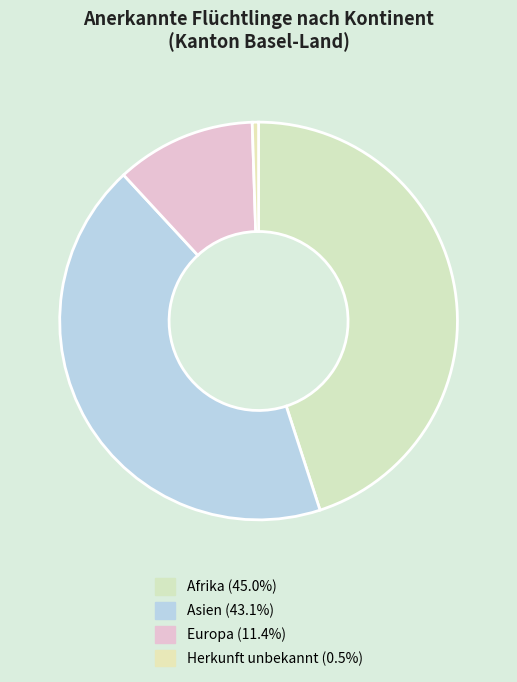

To the nearest percent, what is the average slice percentage?

25%